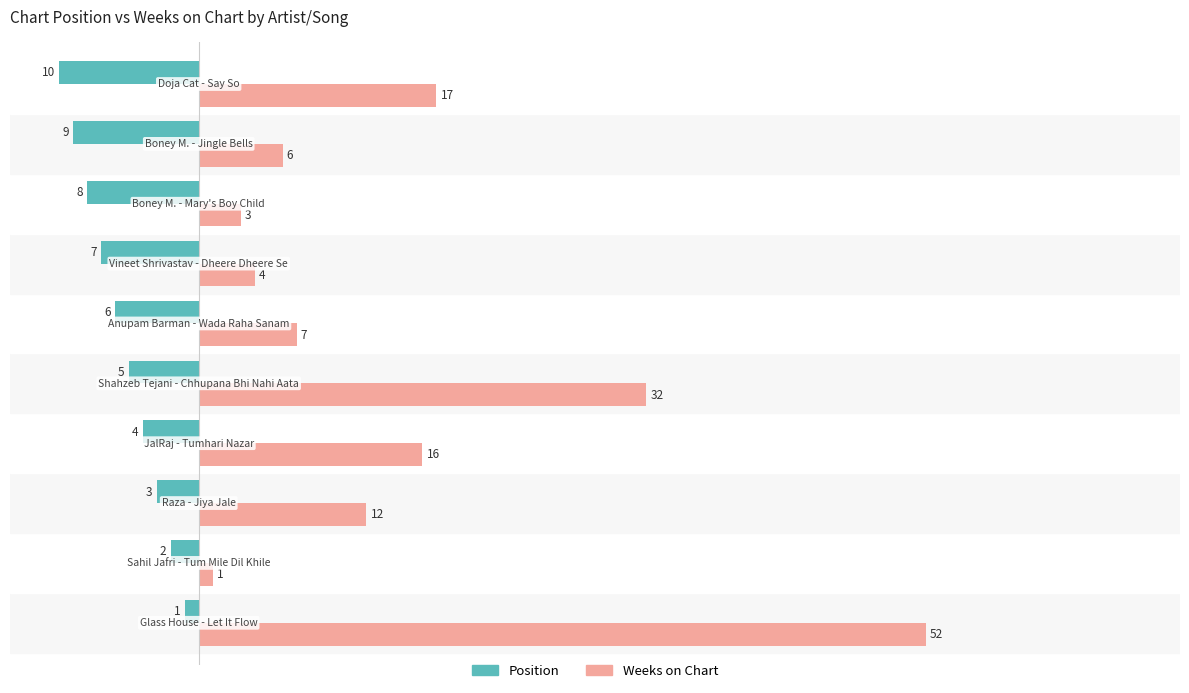

What is the sum of all Position values?

-55